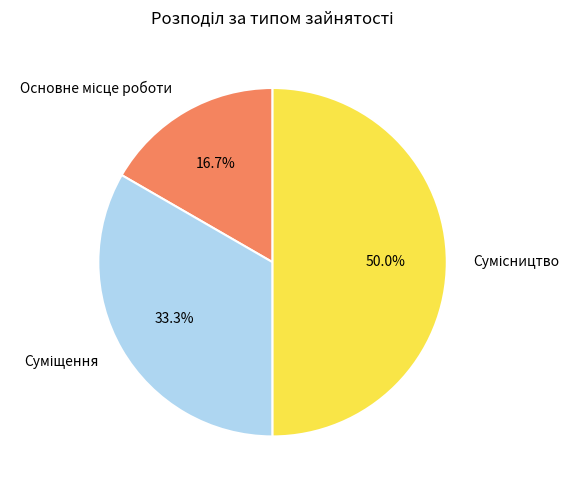

How many segments does this pie chart have?

3